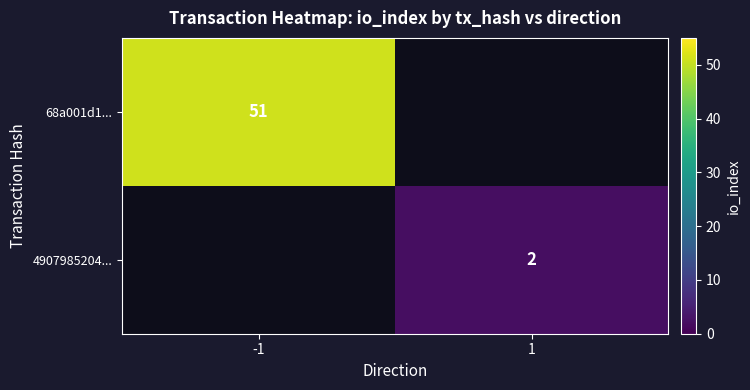

Count the number of data series in this chart.

2